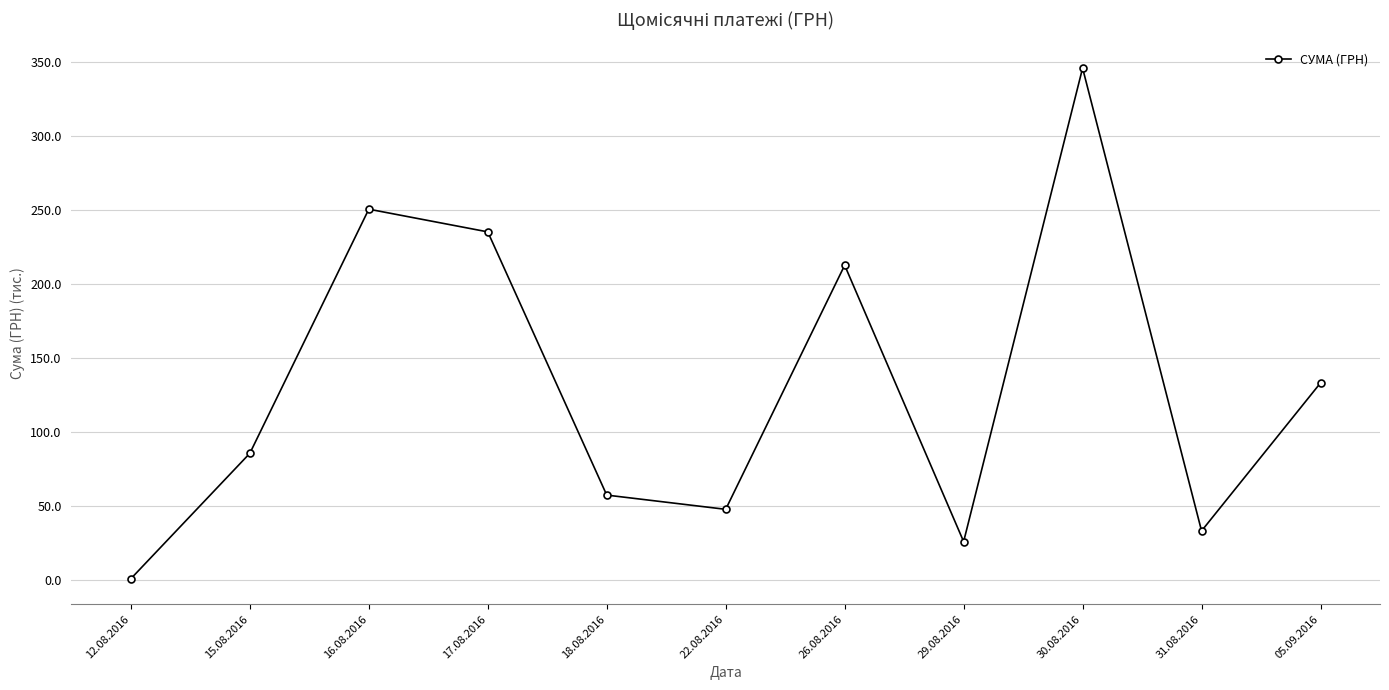

What is the value of the 11th point from the left?

133.2